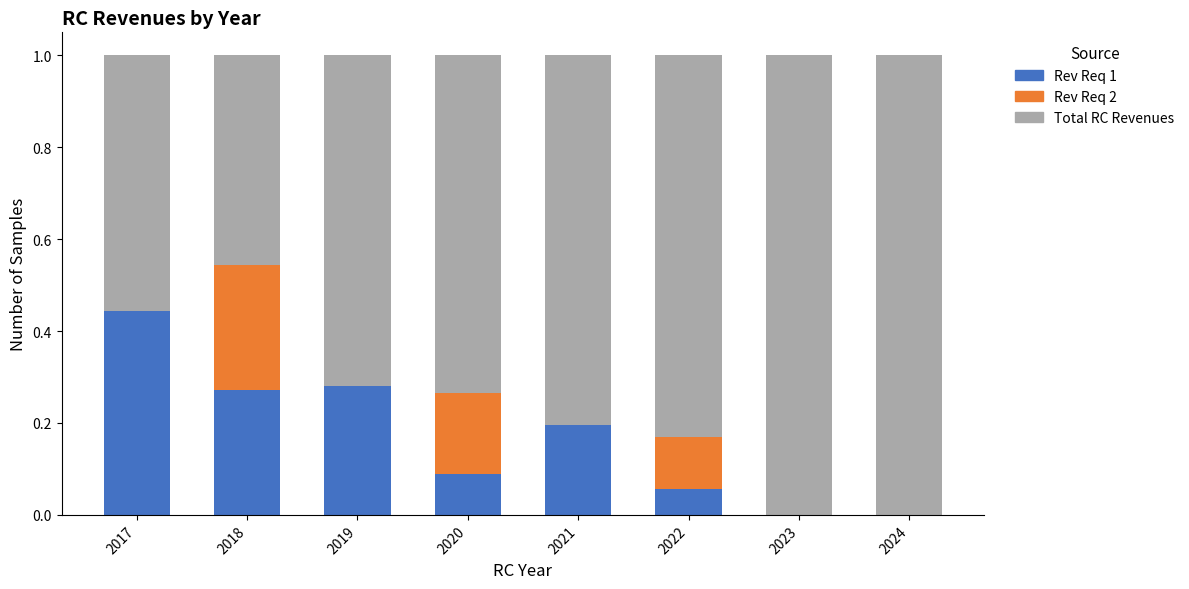

What is the sum of all Rev Req 1 values?

1.3